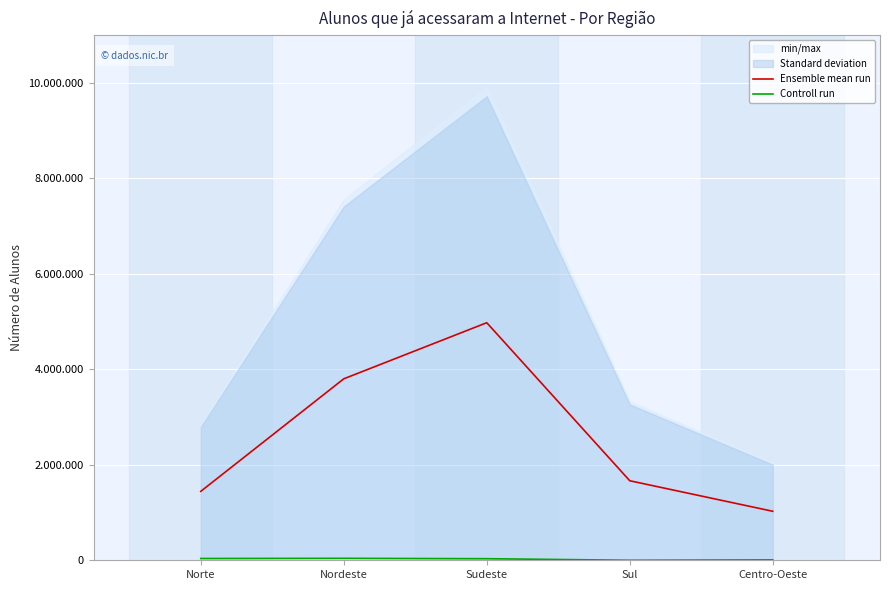

In Ensemble mean run, how many points are higher than both neighbors (excluding endpoints)?

1